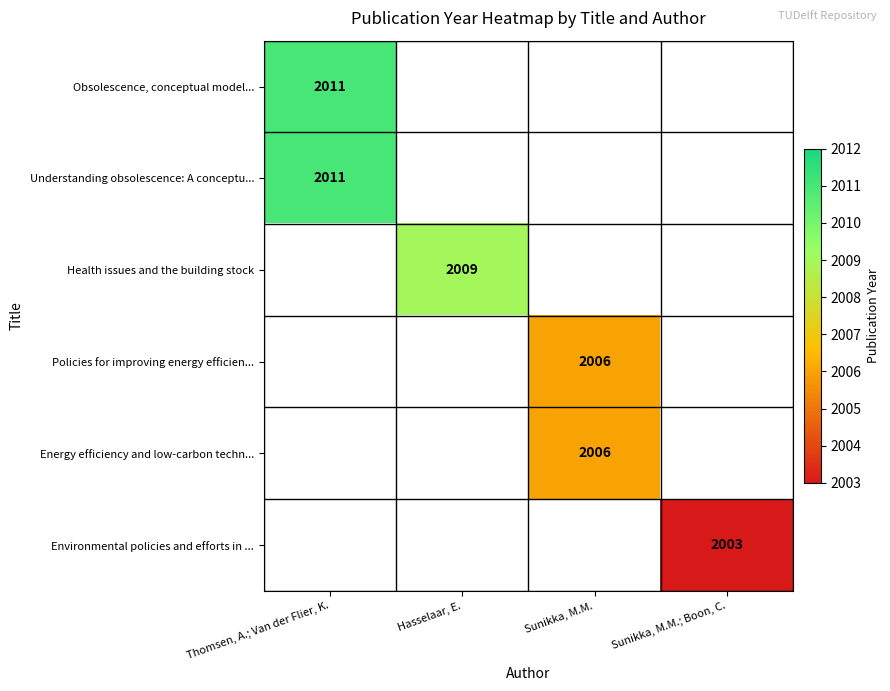

The value of Health issues and the building stock at Hasselaar, E. is 2009. True or false?

True